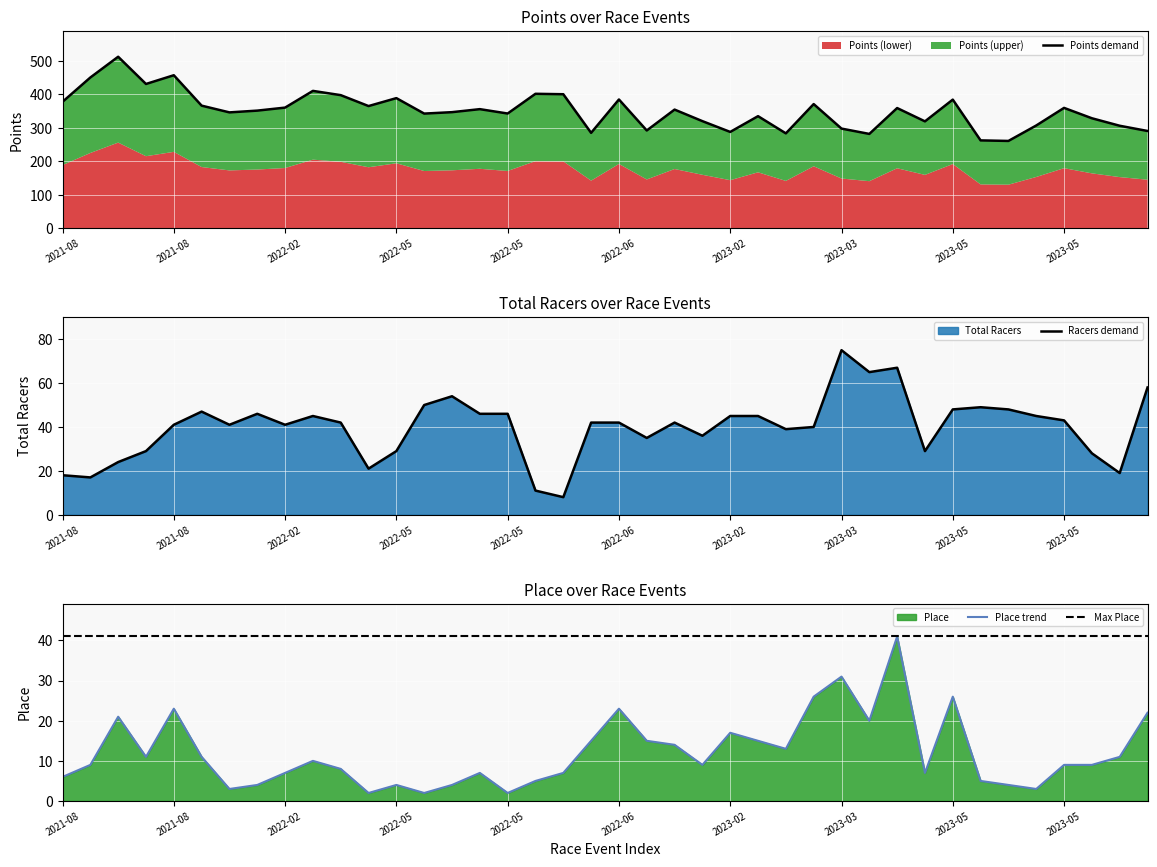

Where is the first local minimum for Place?

2021-08